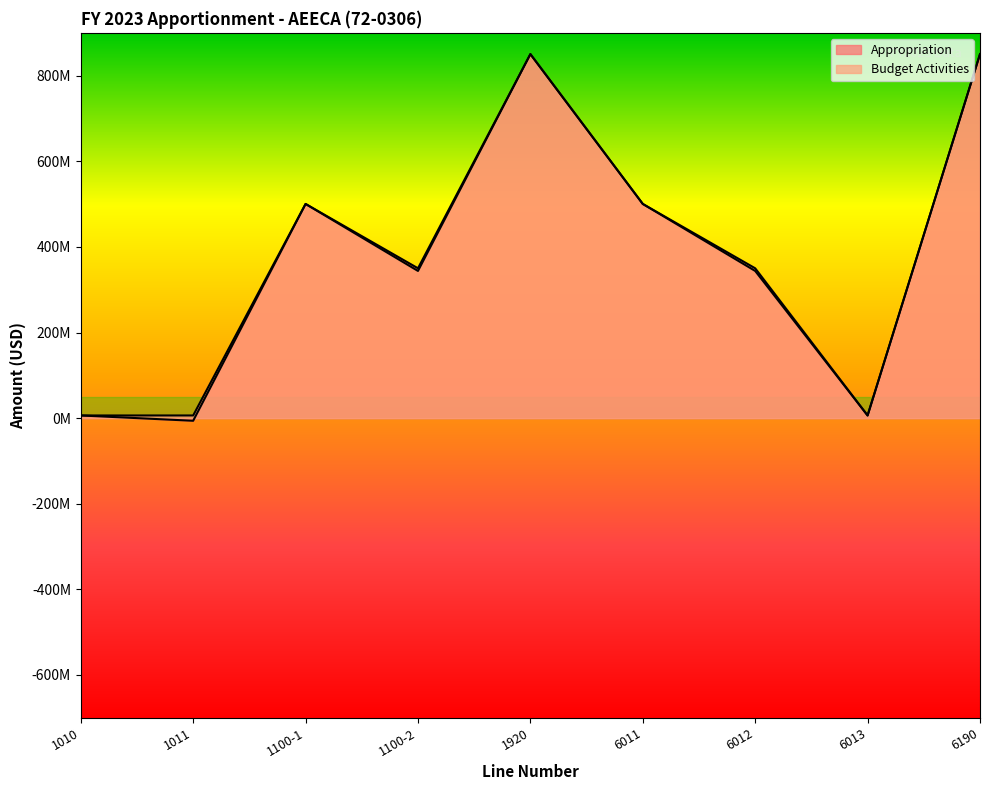

Where is Budget Activities nearest to the value 428267000?

1100-1